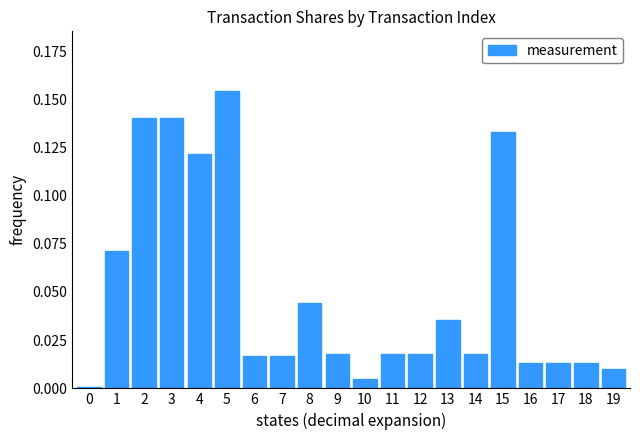

What is the sum of all values?

1.0